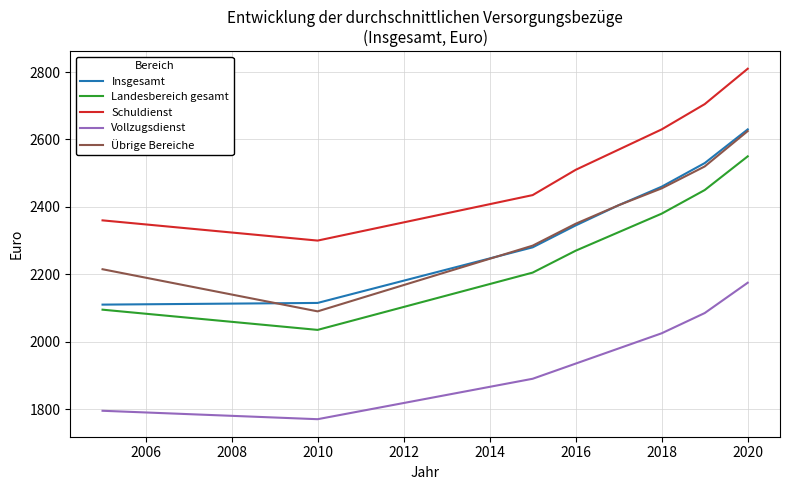

What is the minimum value for Übrige Bereiche?

2090